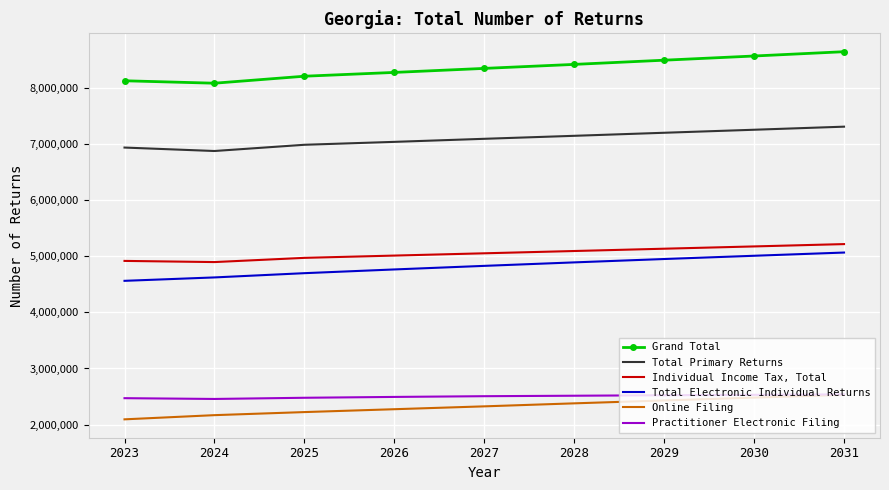

How many distinct data groups are displayed?

6